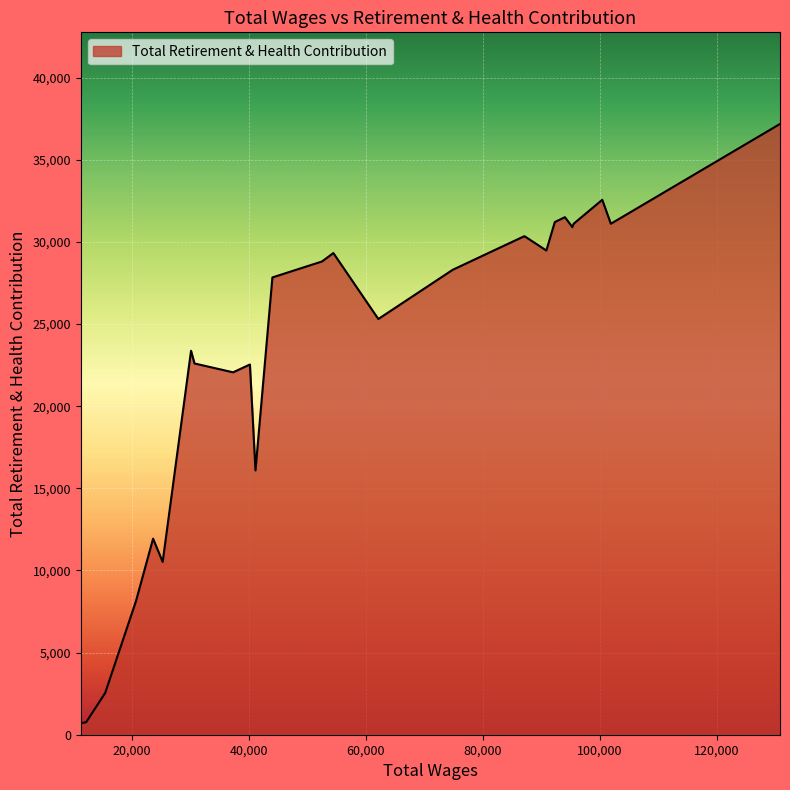

What is the greatest value displayed?

37178